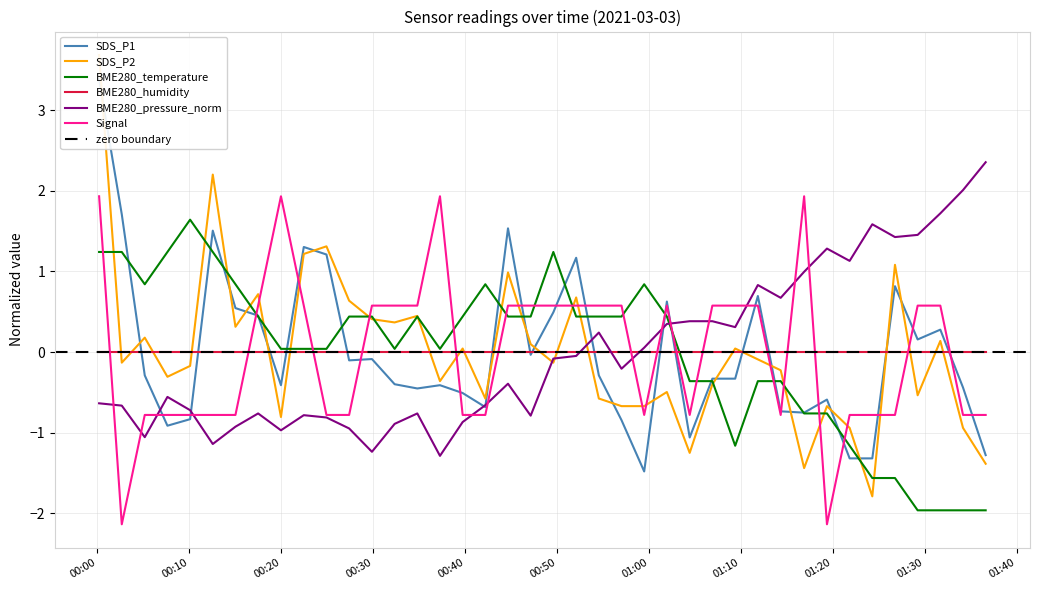

Rank the categories by BME280_temperature value from lowest to highest.

2021/03/03 01:29:14, 2021/03/03 01:31:42, 2021/03/03 01:34:10, 2021/03/03 01:36:38, 2021/03/03 01:24:18, 2021/03/03 01:26:46, 2021/03/03 01:09:23, 2021/03/03 01:21:50, 2021/03/03 01:16:53, 2021/03/03 01:19:22, 2021/03/03 01:04:26, 2021/03/03 01:06:54, 2021/03/03 01:11:51, 2021/03/03 01:14:20, 2021/03/03 00:19:58, 2021/03/03 00:22:27, 2021/03/03 00:24:55, 2021/03/03 00:32:20, 2021/03/03 00:37:16, 2021/03/03 00:17:29, 2021/03/03 00:27:23, 2021/03/03 00:29:52, 2021/03/03 00:34:48, 2021/03/03 00:39:44, 2021/03/03 00:44:40, 2021/03/03 00:47:08, 2021/03/03 00:52:05, 2021/03/03 00:54:33, 2021/03/03 00:57:01, 2021/03/03 01:01:57, 2021/03/03 00:05:09, 2021/03/03 00:15:01, 2021/03/03 00:42:12, 2021/03/03 00:59:29, 2021/03/03 00:00:11, 2021/03/03 00:02:39, 2021/03/03 00:07:37, 2021/03/03 00:12:33, 2021/03/03 00:49:36, 2021/03/03 00:10:05